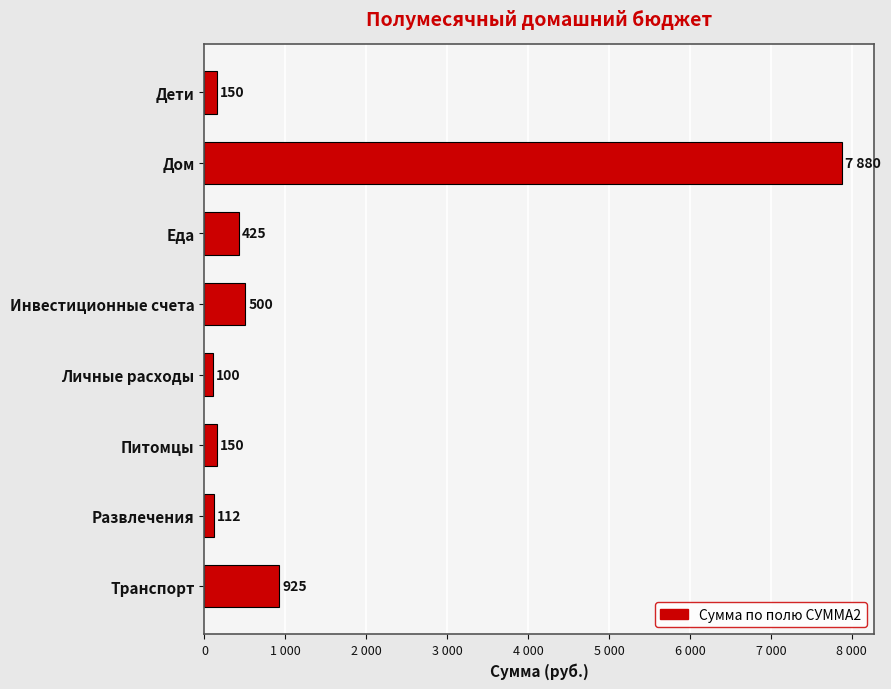

Are the bars horizontal?

Yes